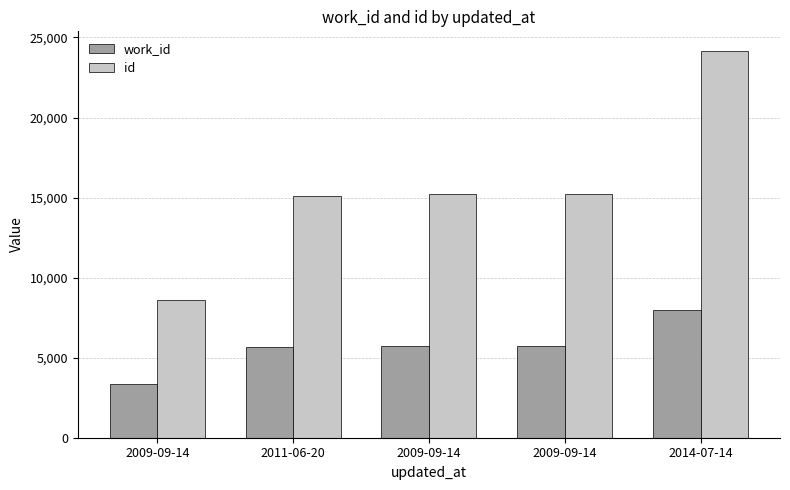

What is the difference between the id values at 2014-07-14 and 2009-09-14?

8930